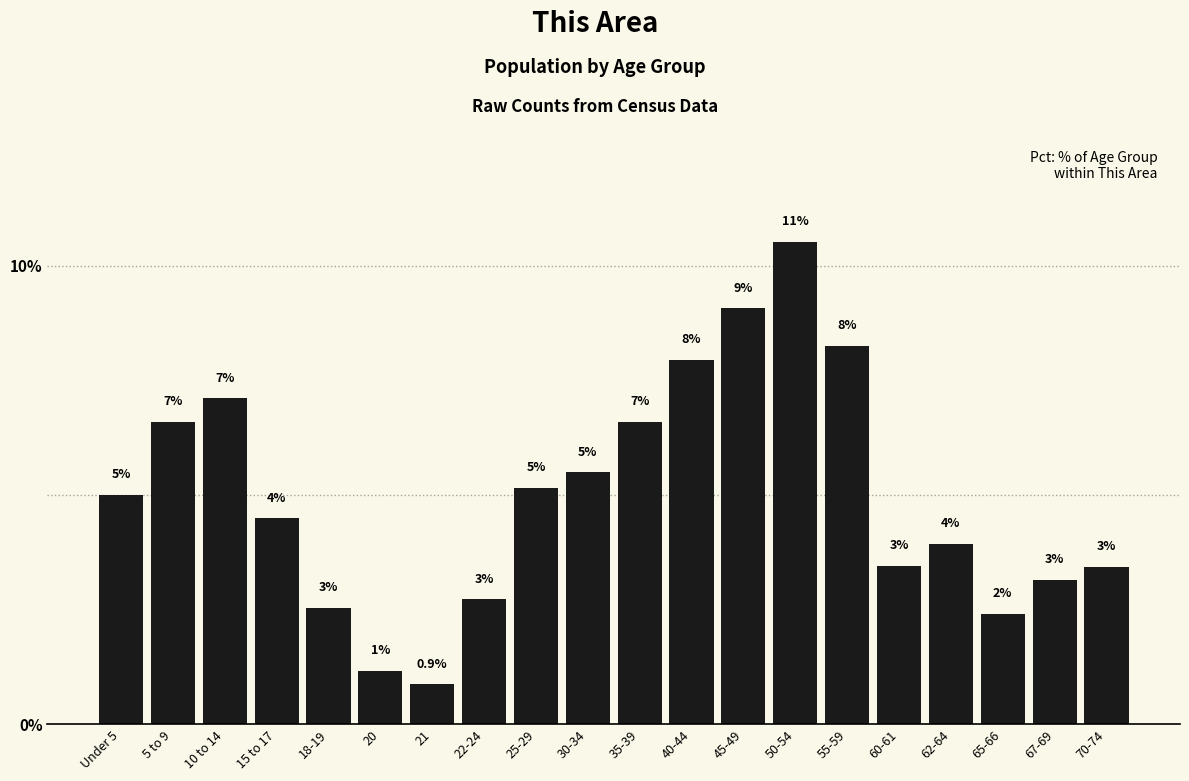

True or false: the data shows 2.7 at 22-24.

True